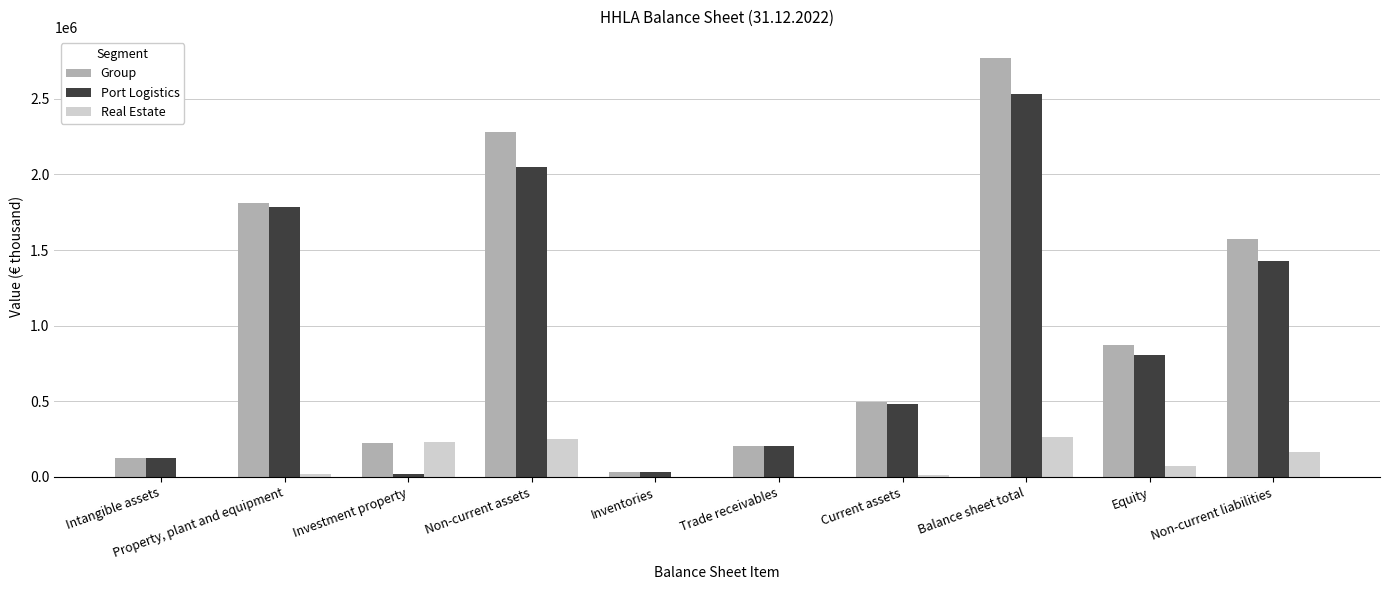

At which category is the sum across all series the highest?

Balance sheet total